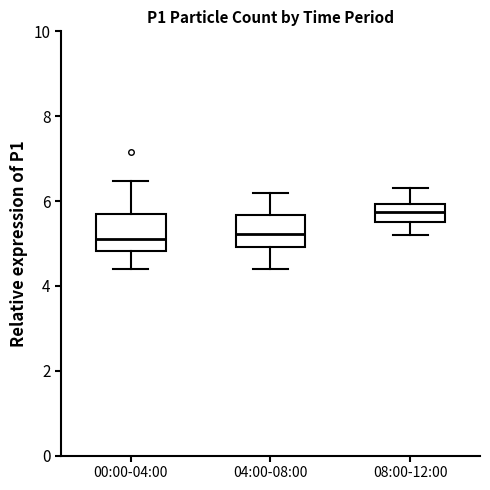

Which box has the highest median line?

08:00-12:00